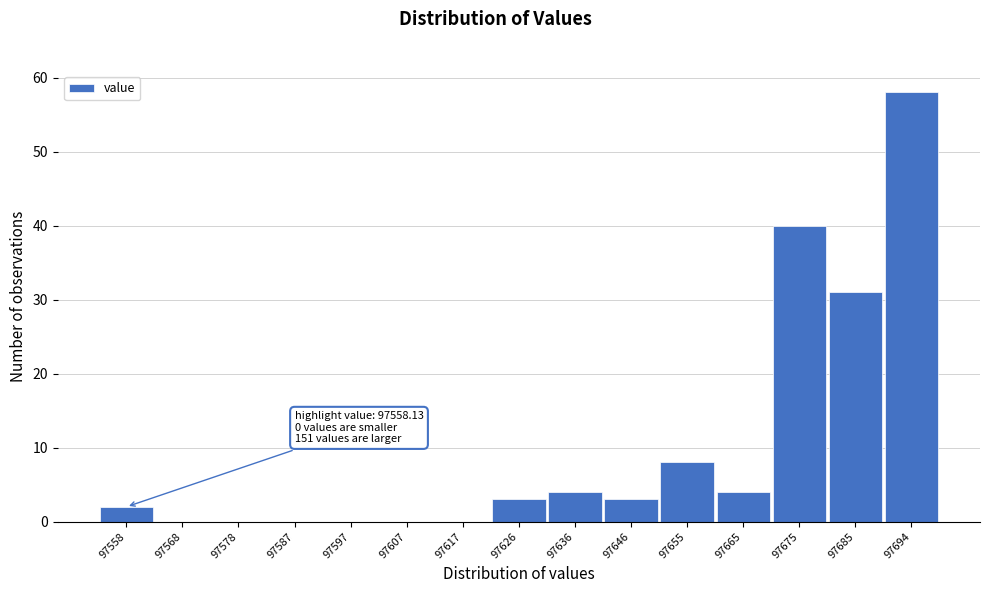

Reading right to left, transcribe all the data shown in this chart.

97694=58	97685=31	97675=40	97665=4	97655=8	97646=3	97636=4	97626=3	97617=0	97607=0	97597=0	97587=0	97578=0	97568=0	97558=2